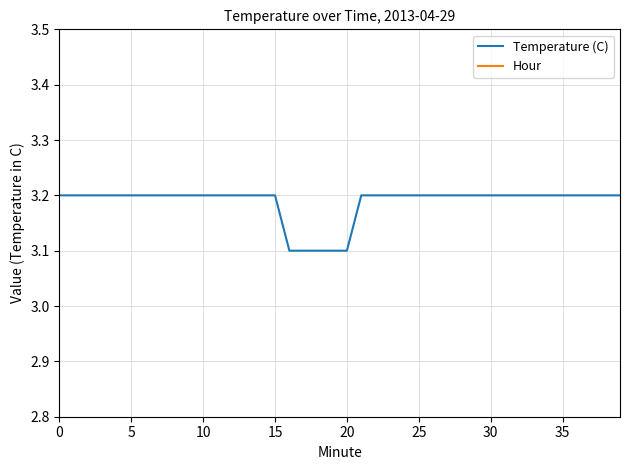

What is the difference between the highest and lowest values at 30?

3.2